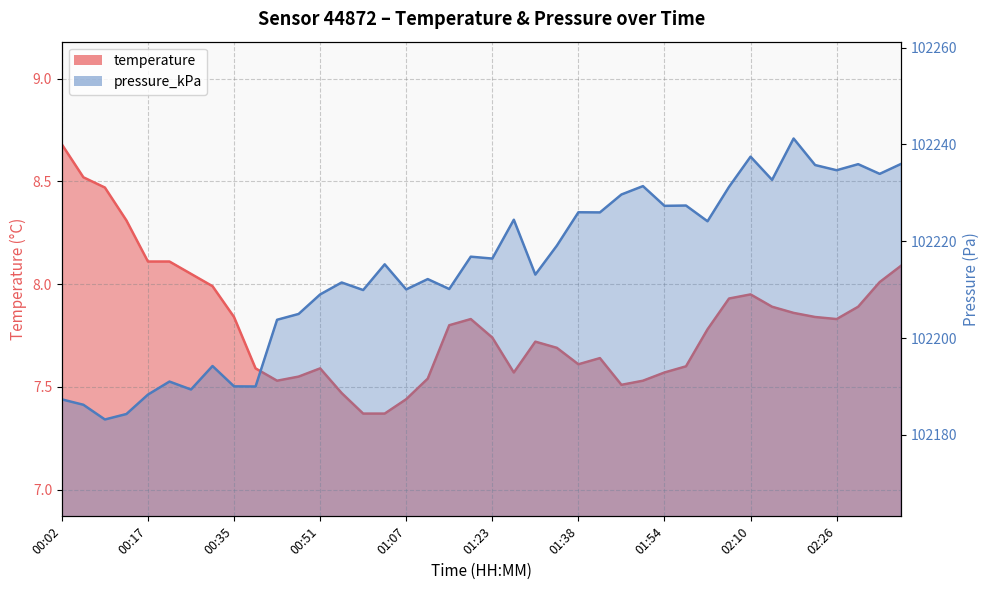

At how many categories does at least one series exceed 20035?

40